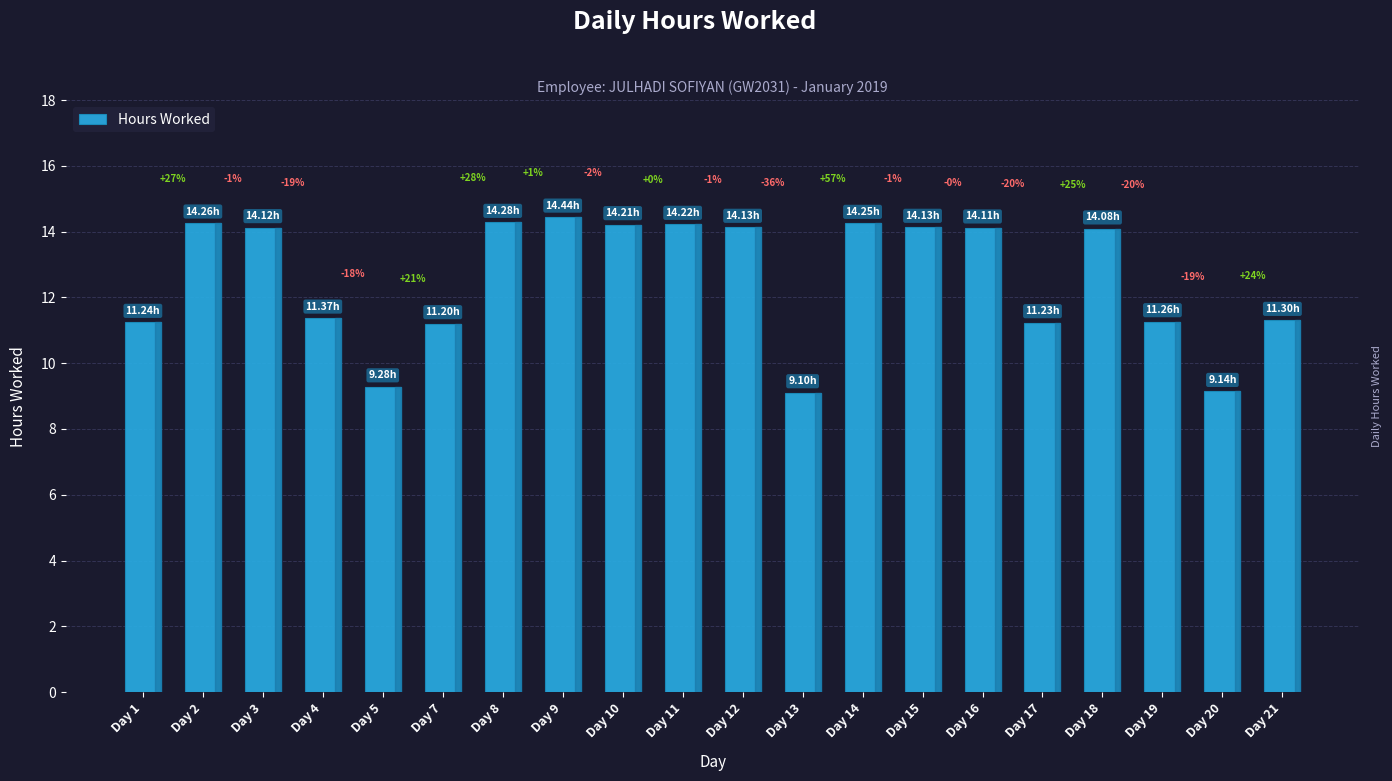

True or false: the data shows 24.7 at Day 11.

False